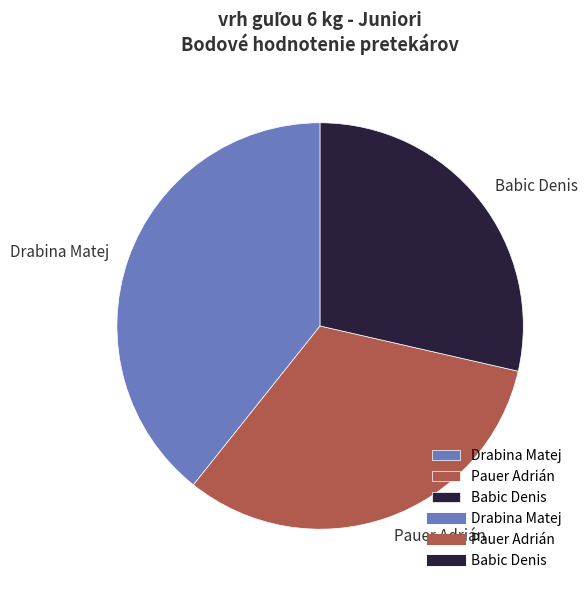

How many segments does this pie chart have?

3